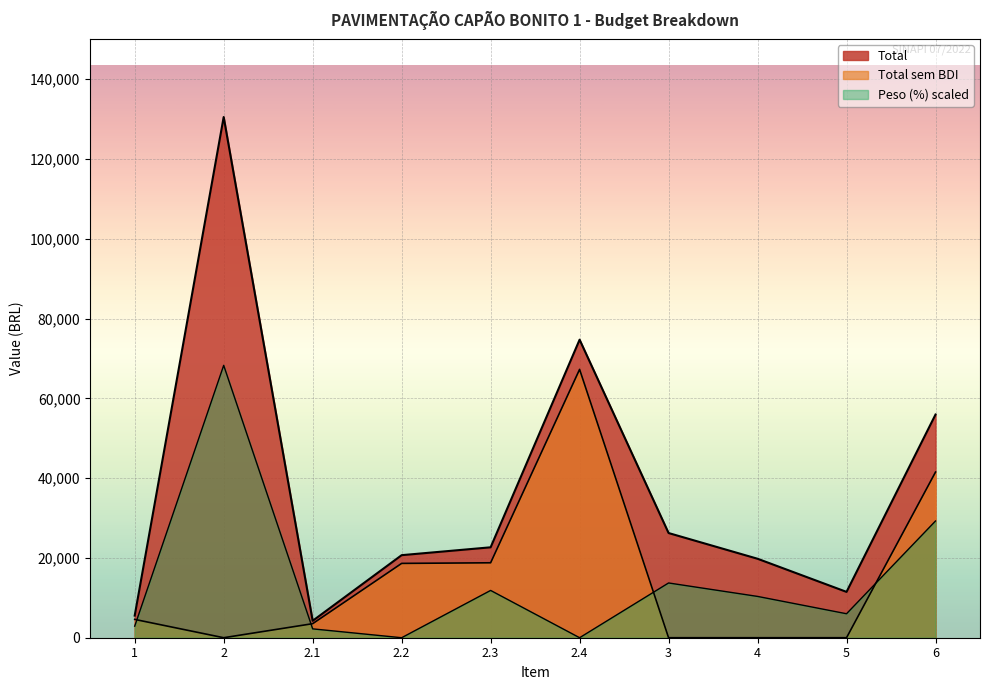

How many series are shown in this chart?

3